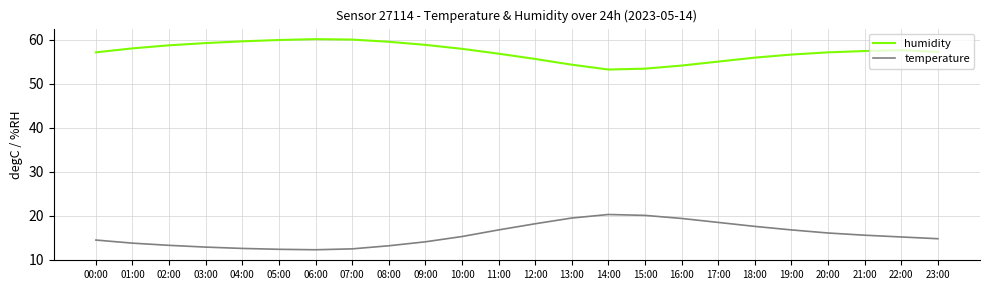

The humidity series shows 93.6 at 22:00. True or false?

False